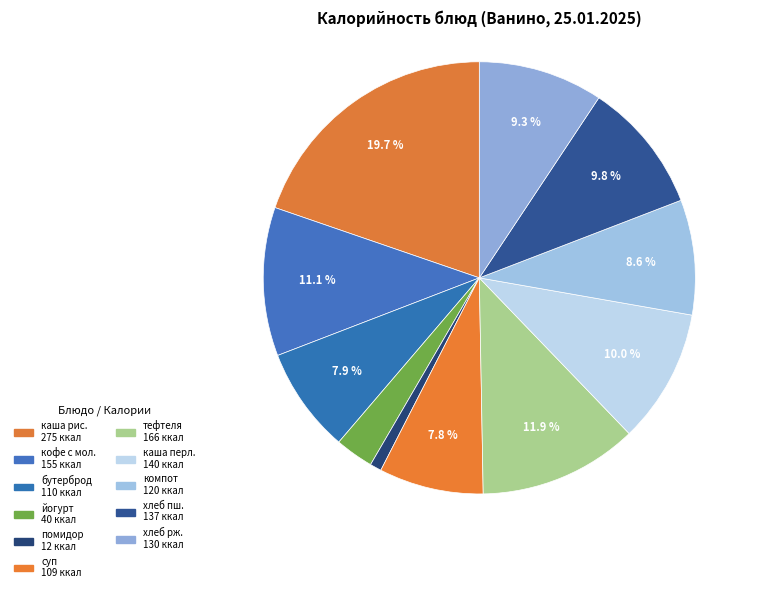

How many slices are in this pie chart?

11